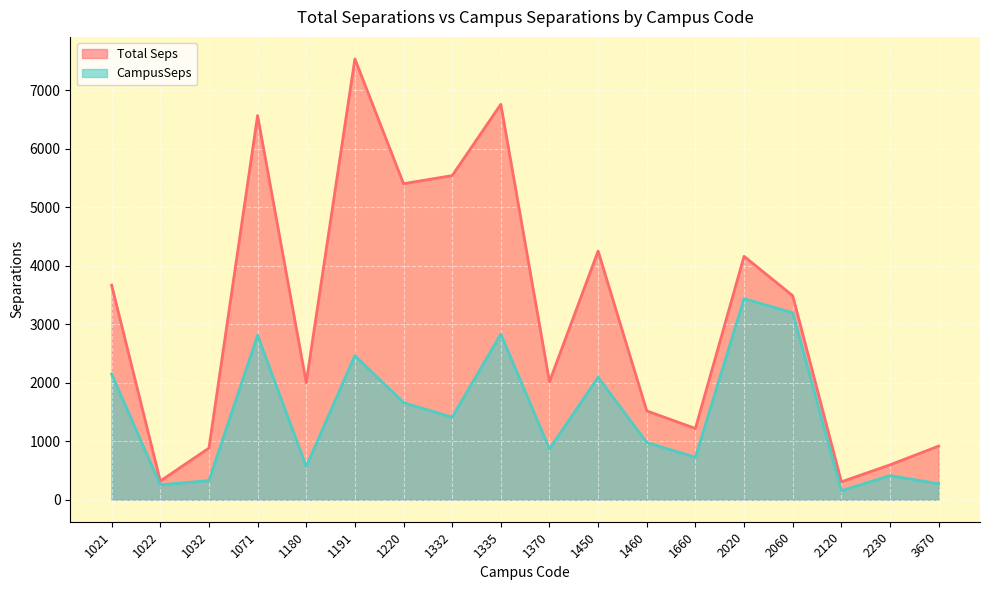

True or false: CampusSeps and Total Seps cross at least once.

False